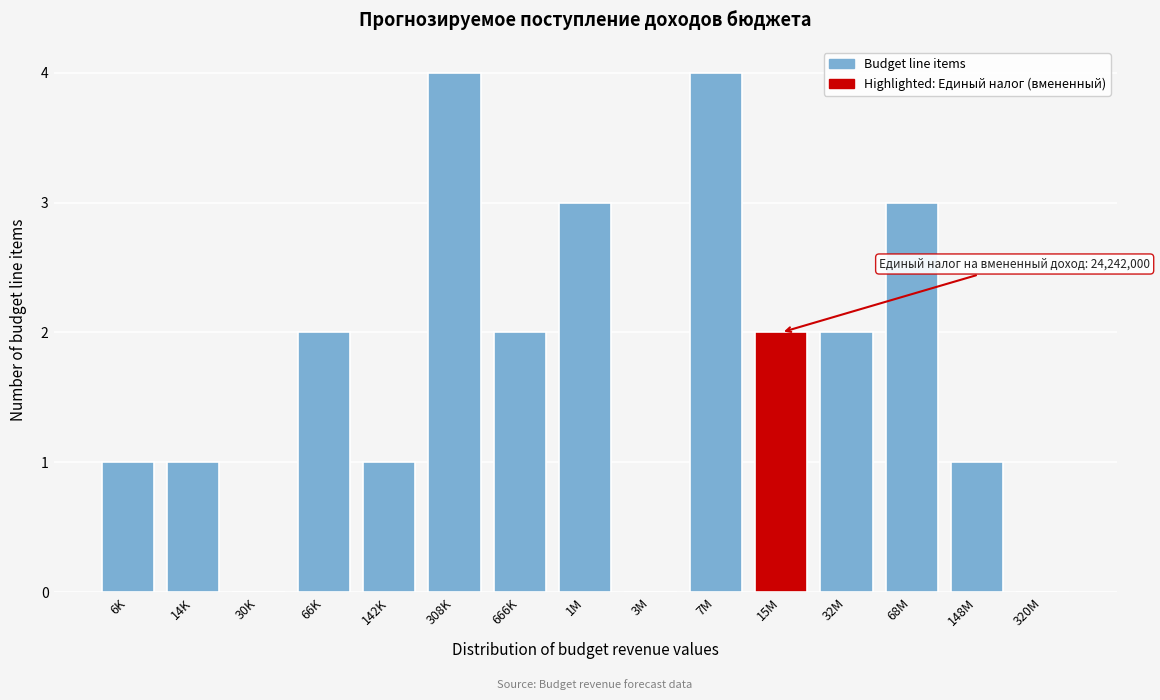

Reading left to right, transcribe all the data shown in this chart.

6K=1	14K=1	30K=0	66K=2	142K=1	308K=4	666K=2	1M=3	3M=0	7M=4	15M=2	32M=2	68M=3	148M=1	320M=0